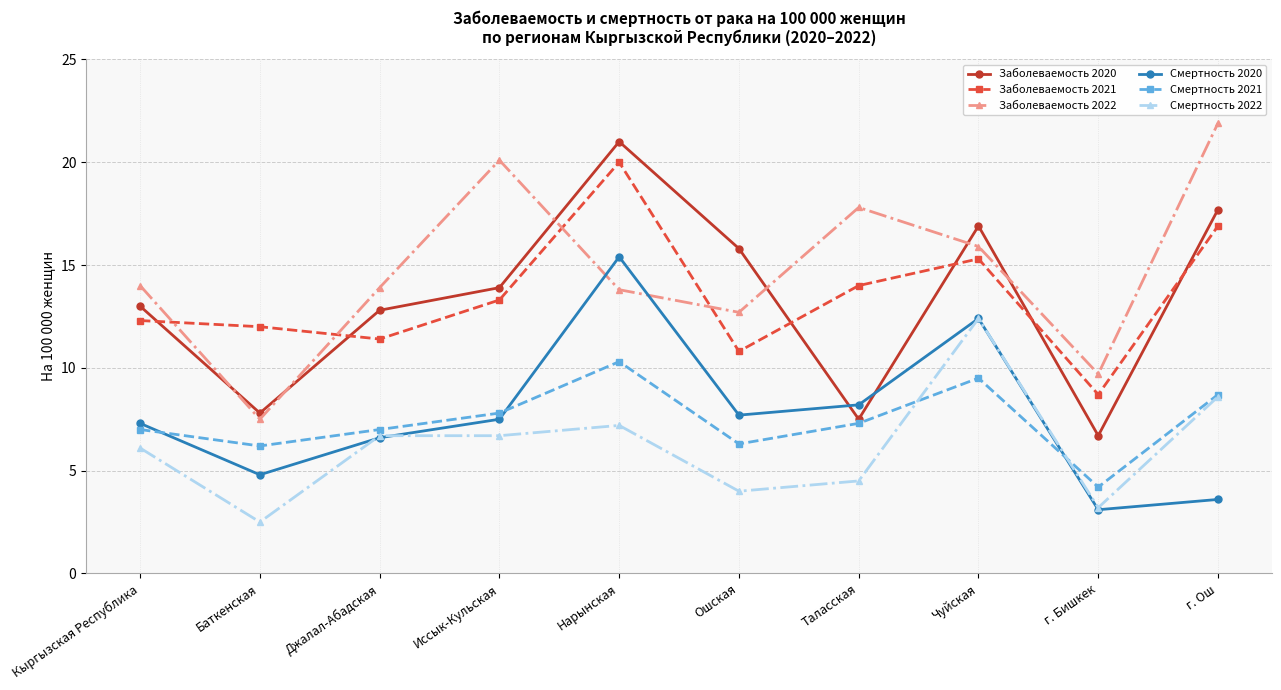

How many interior local valleys does the Заболеваемость 2020 series have?

3